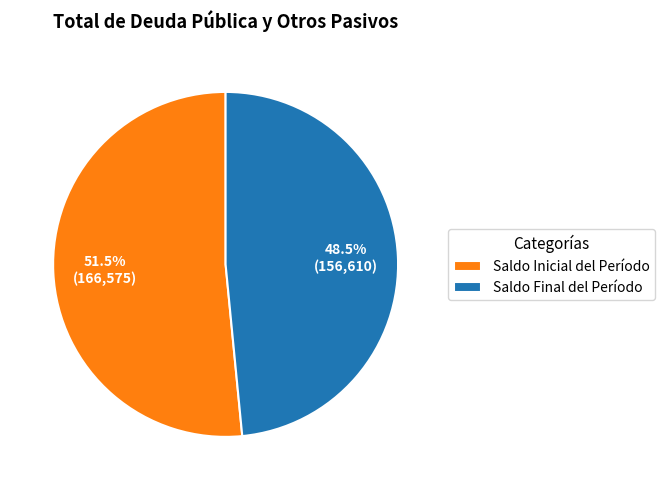

Rank the categories by value from lowest to highest.

Saldo Final del Período, Saldo Inicial del Período